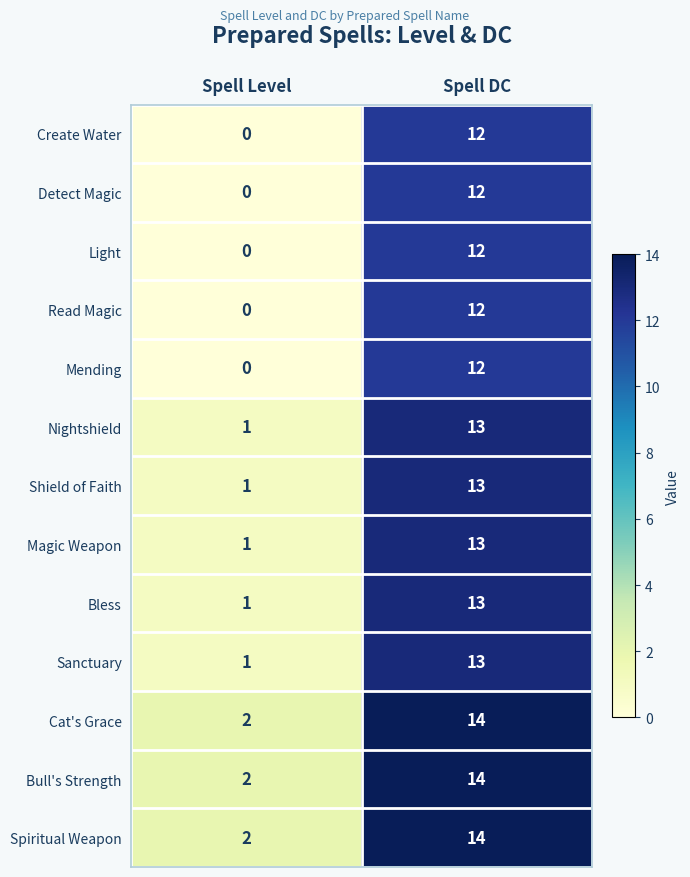

The value of Detect Magic at Spell Level is 0. True or false?

True